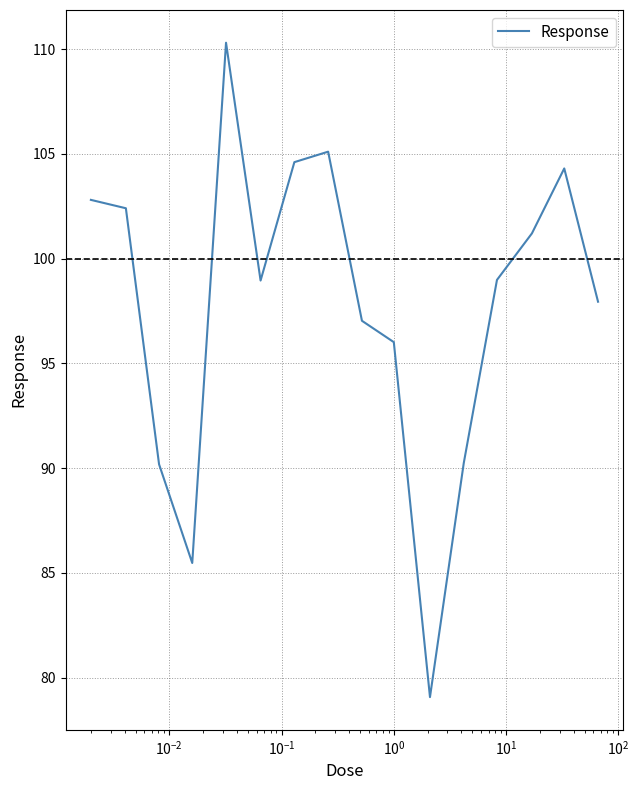

Reading left to right, list all the values displayed in this chart.

102.8	102.4	90.2	85.5	110.3	99.0	104.6	105.1	97.0	96.0	79.1	90.2	99.0	101.2	104.3	97.9